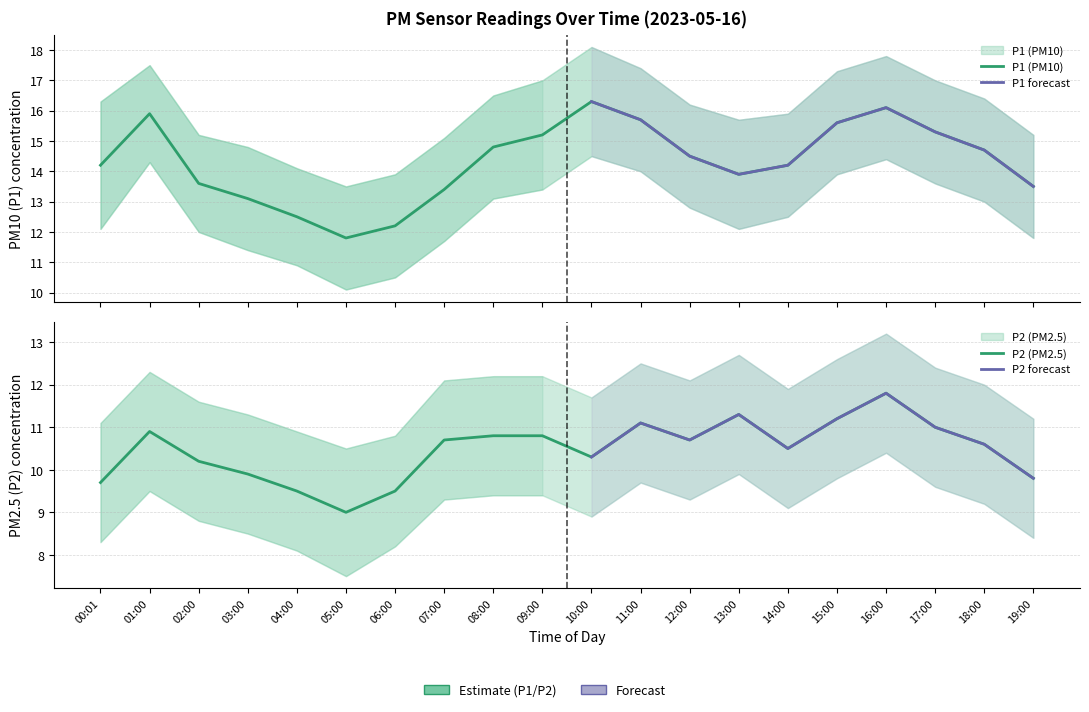

In P2, how many points are lower than both neighbors (excluding endpoints)?

4